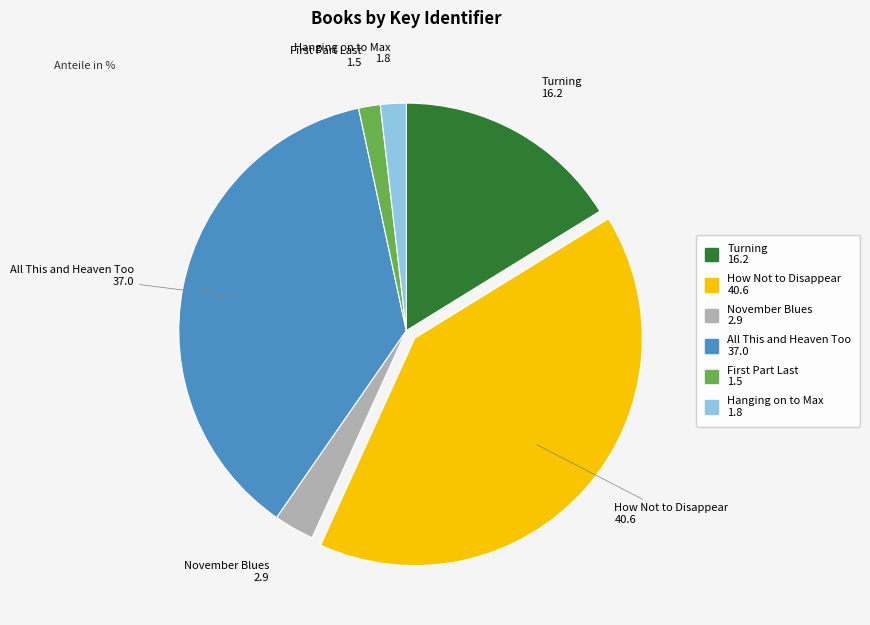

Count the number of slices in the pie.

6